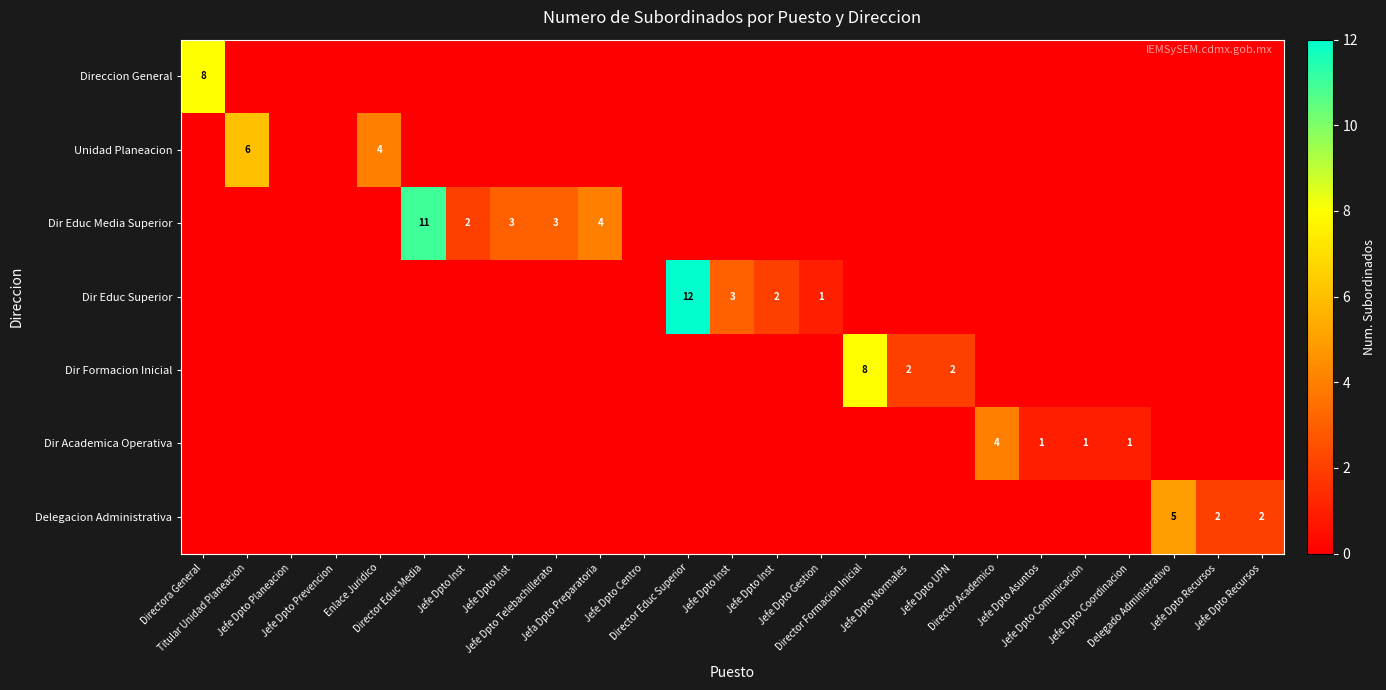

Is it true that Delegacion Administrativa equals 3 at Jefe Dpto Telebachillerato?

False